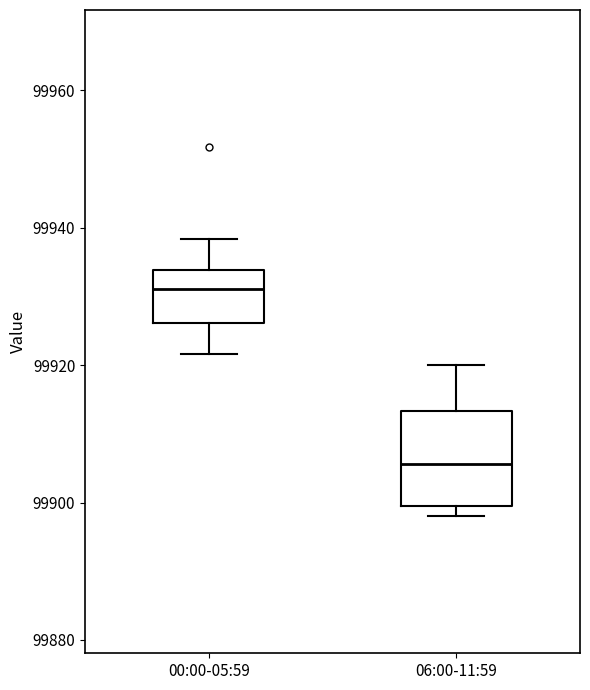

Comparing the boxes themselves (not the whiskers), which one is the tallest?

06:00-11:59